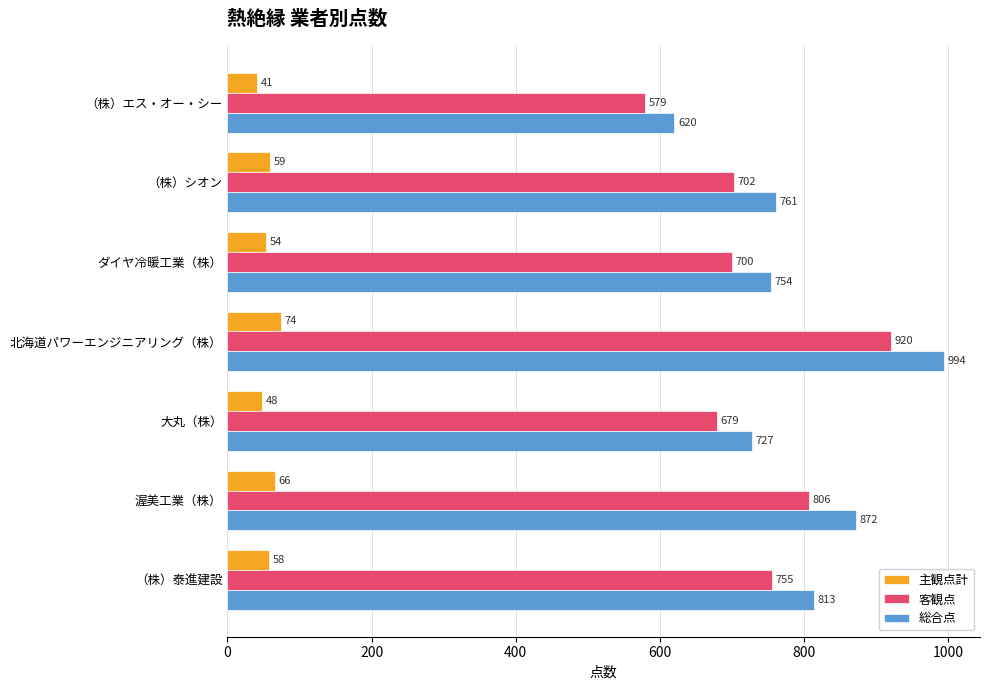

What is the approximate value of 主観点計 at 大丸（株）?

48